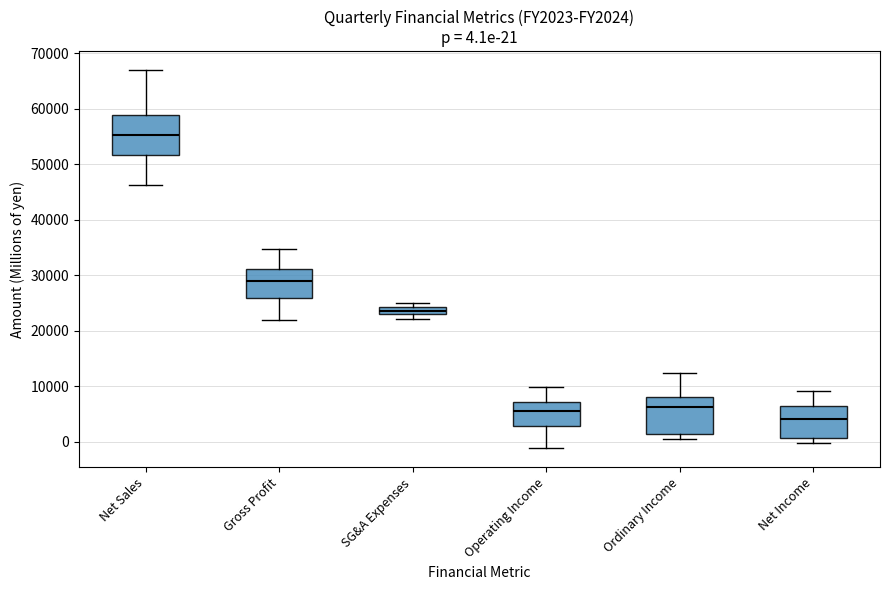

Which box has the highest median line?

Net Sales